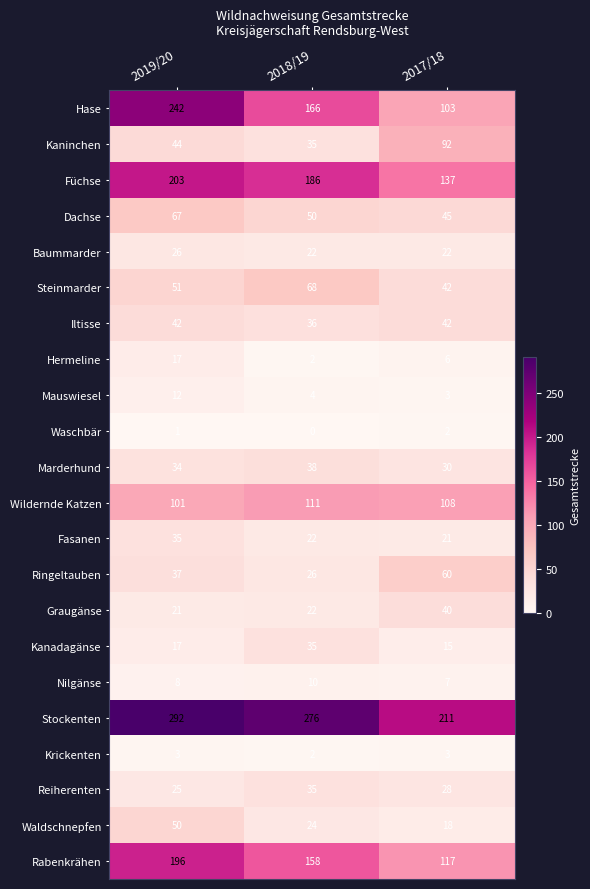

What is the spread (max minus min) of values at 2018/19?

276